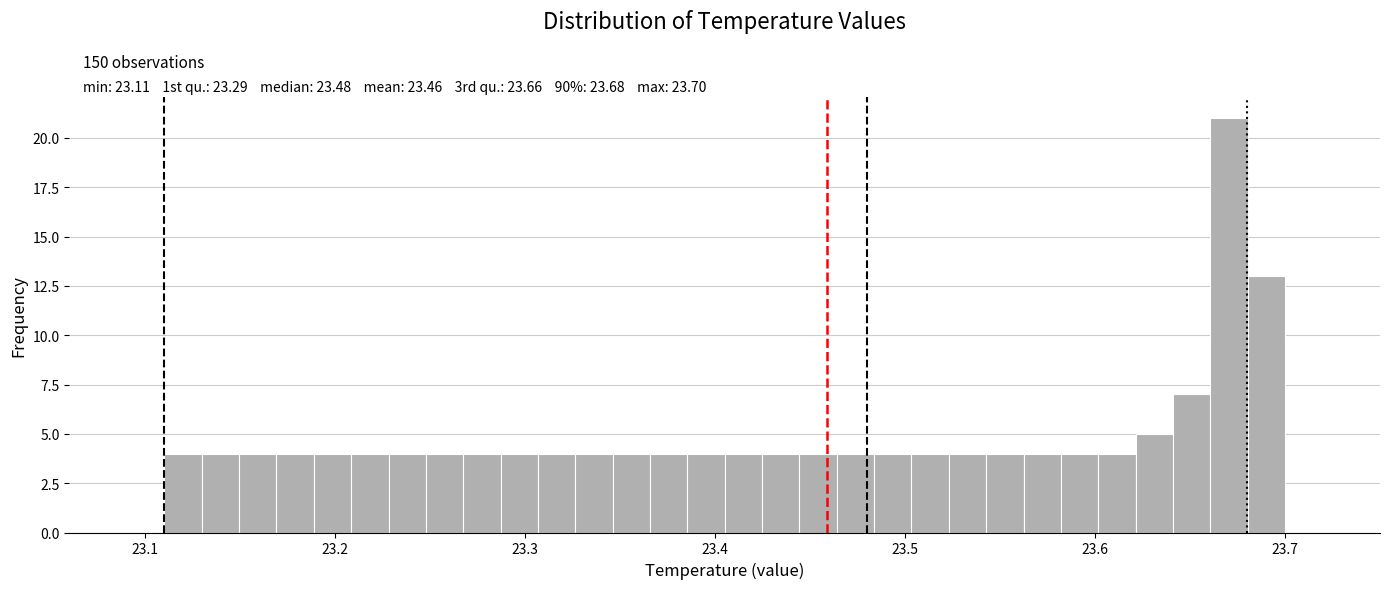

Read against the x-axis, roughly where is the centre of the tallest bar?

23.67